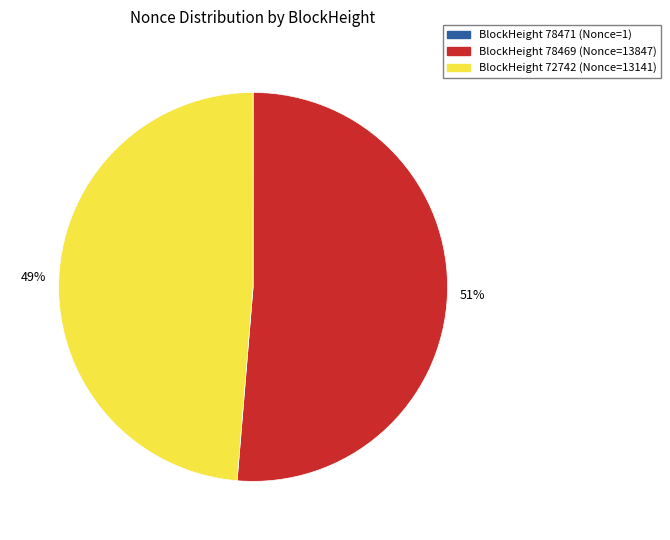

To the nearest percent, what is the difference between the largest and smallest slice percentages?

51%